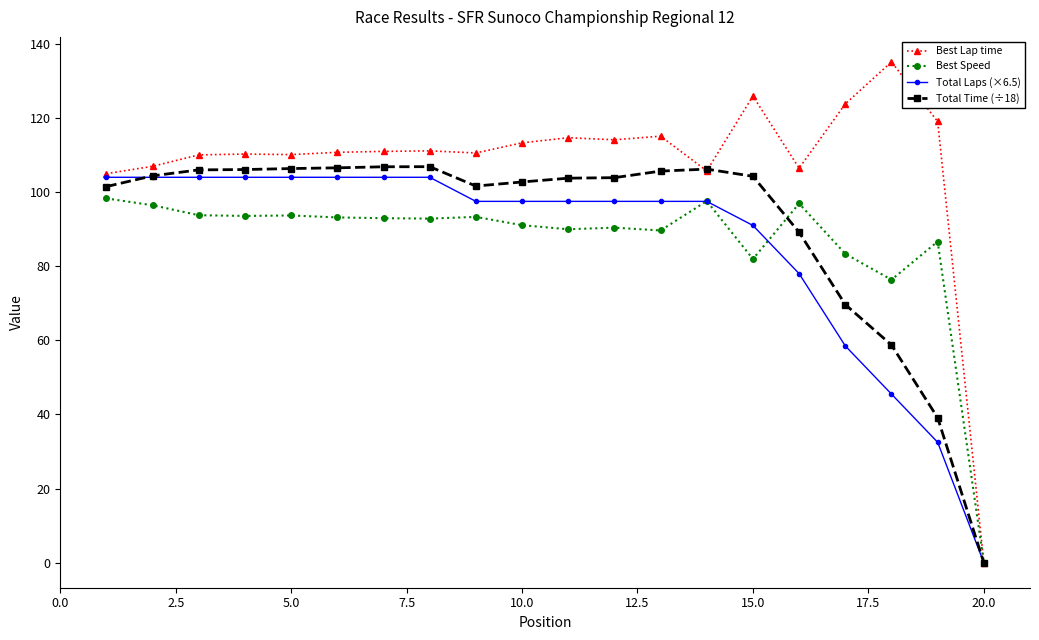

What is the value of the Total Time (÷18) point at the 6th from the left?

106.6